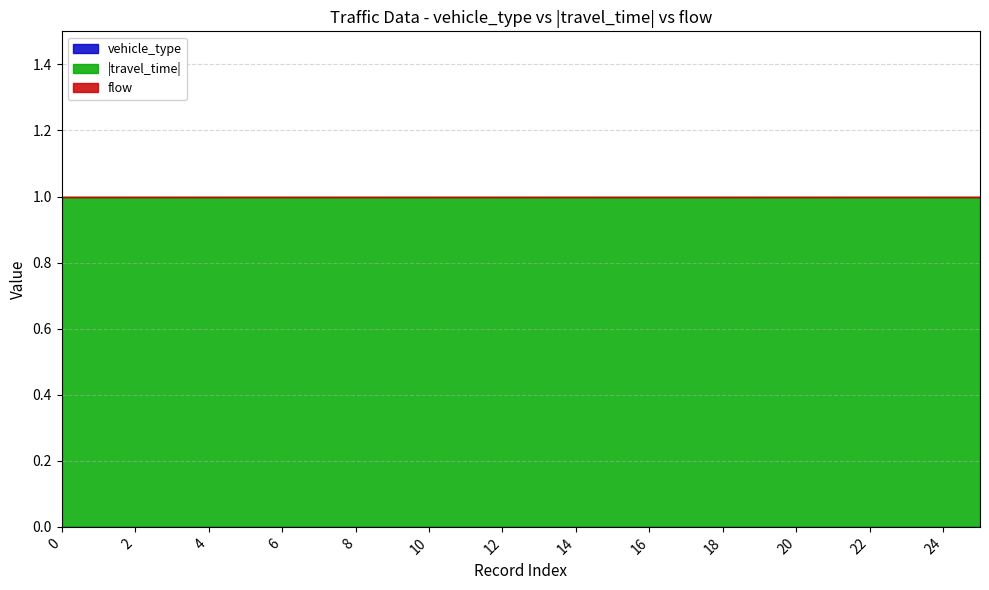

True or false: ®È¦æ®É¶¡ and ¬y¶q intersect in this chart.

False